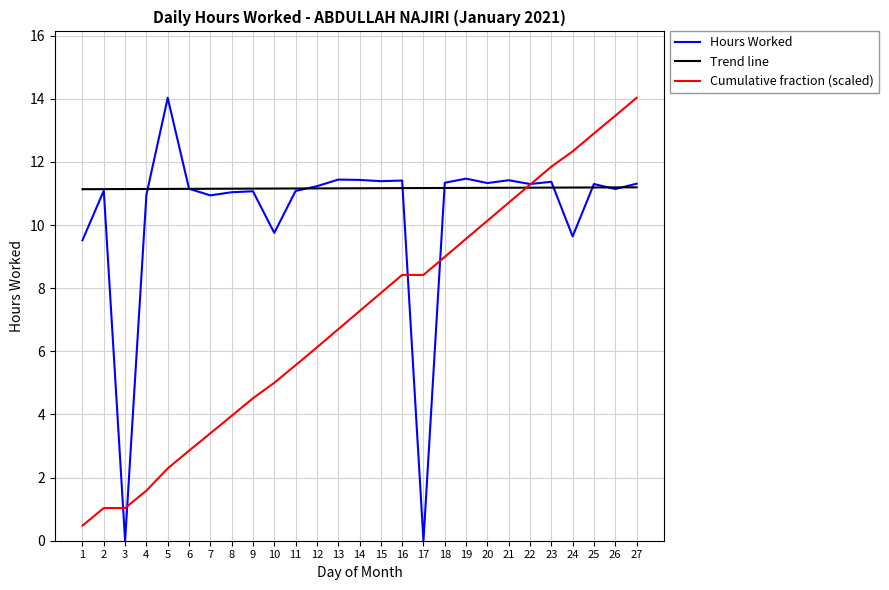

Rank the series at 14 from lowest to highest value.

Cumulative fraction (scaled), Trend line, Hours Worked